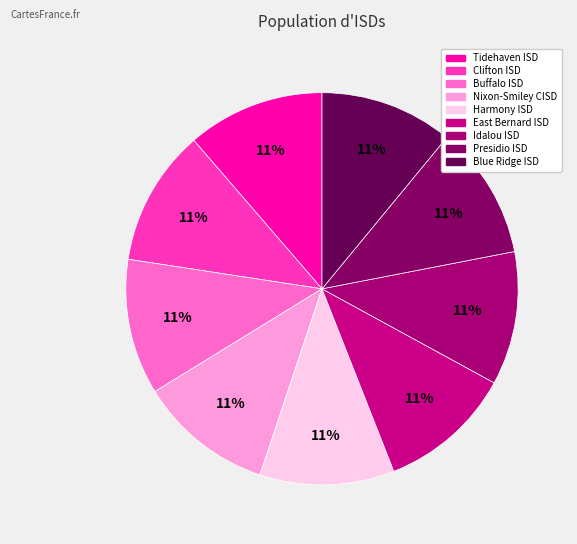

Is Presidio ISD the majority of the pie?

No